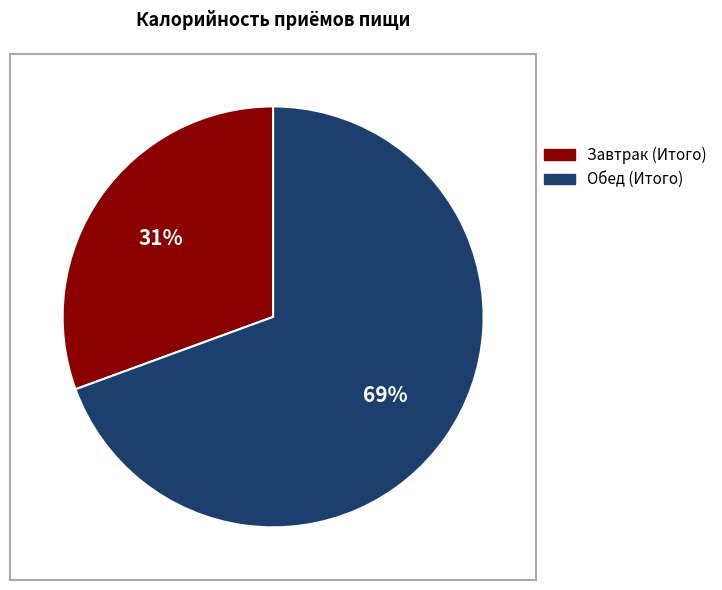

Combined, do Обед (Итого) and Завтрак (Итого) account for over 50%?

Yes